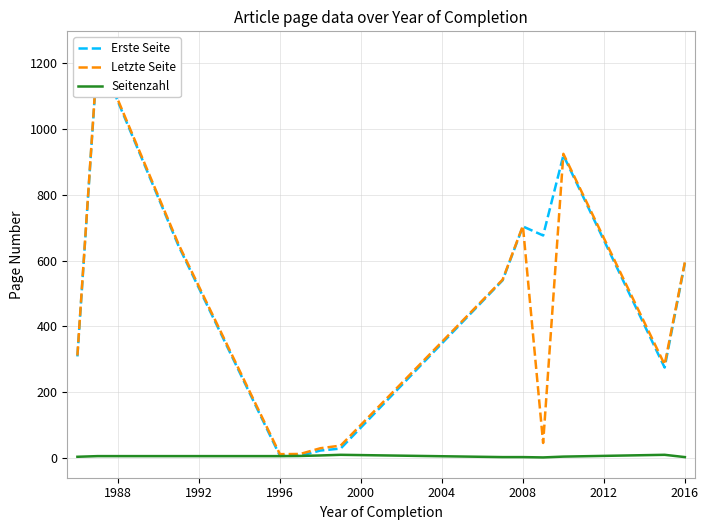

List the series in order of their peak value, highest first.

Letzte Seite, Erste Seite, Seitenzahl